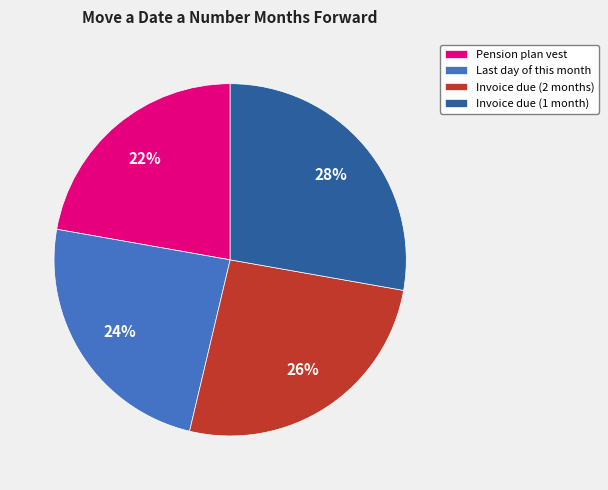

Which category has the biggest portion of the pie?

Invoice due (1 month)